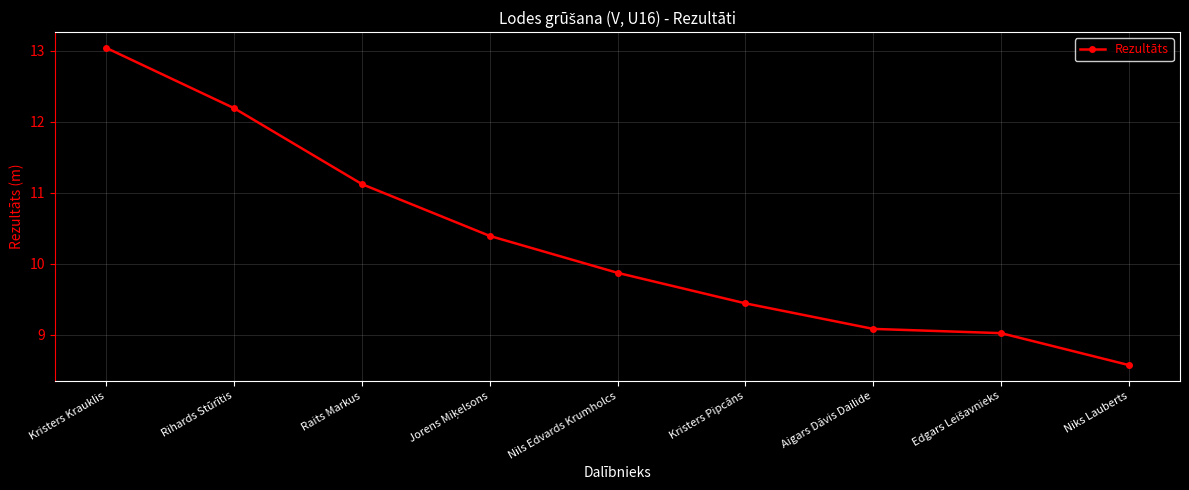

What is the label of the 3rd point from the left?

Raits Markus